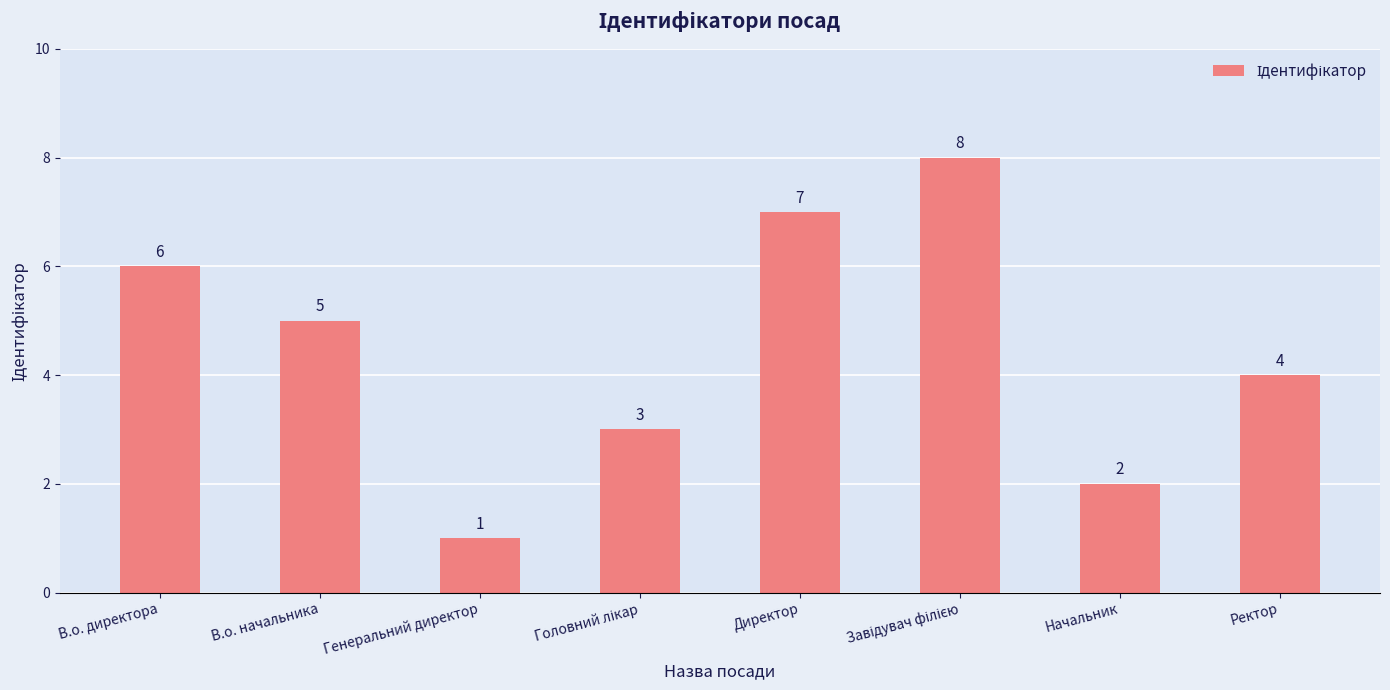

Is it true that the value at Начальник is 2?

True